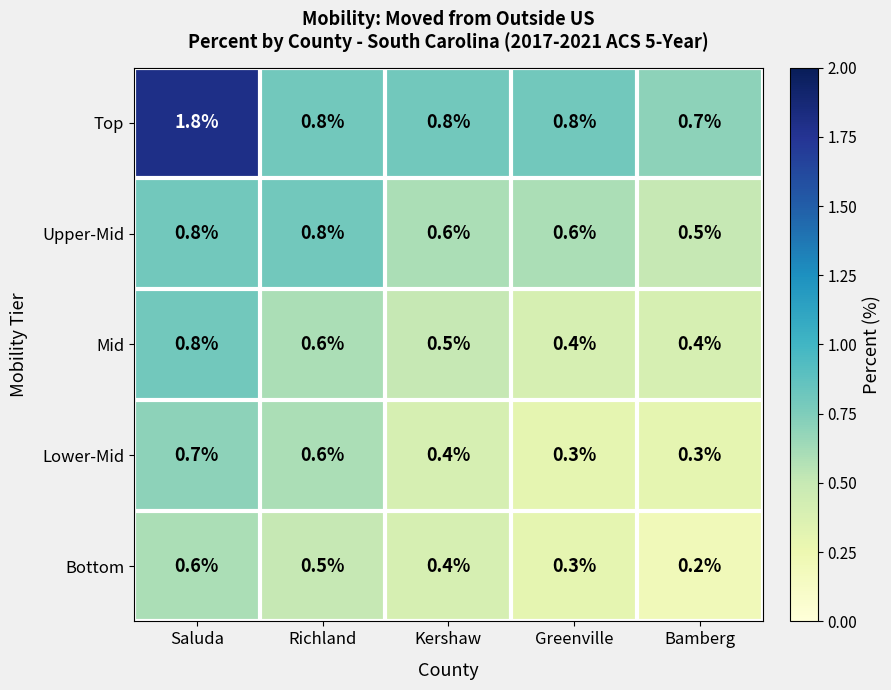

Which series has the largest range (max minus min)?

Top